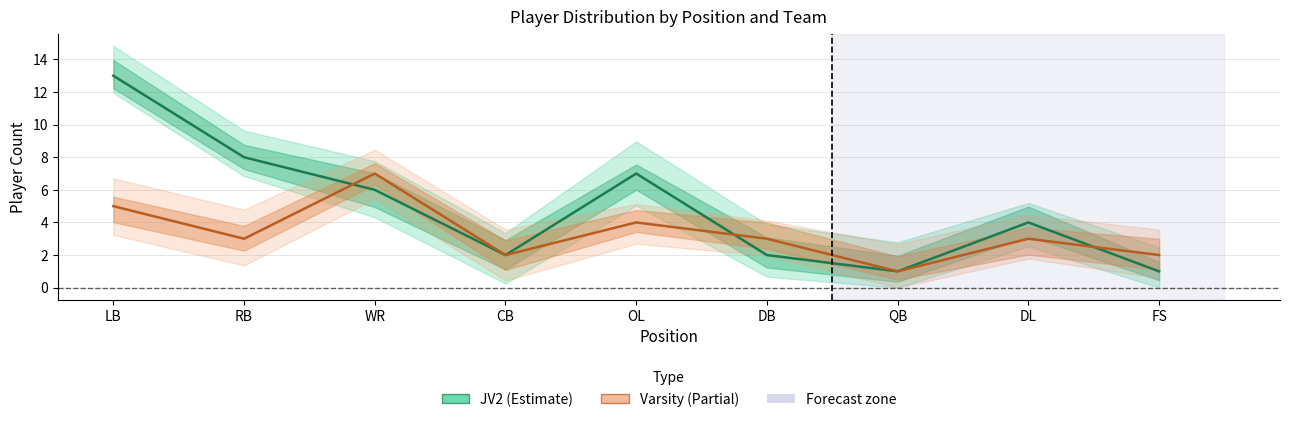

True or false: Varsity (Grade 11 & 12) has more than 0 points higher than both neighbors.

True